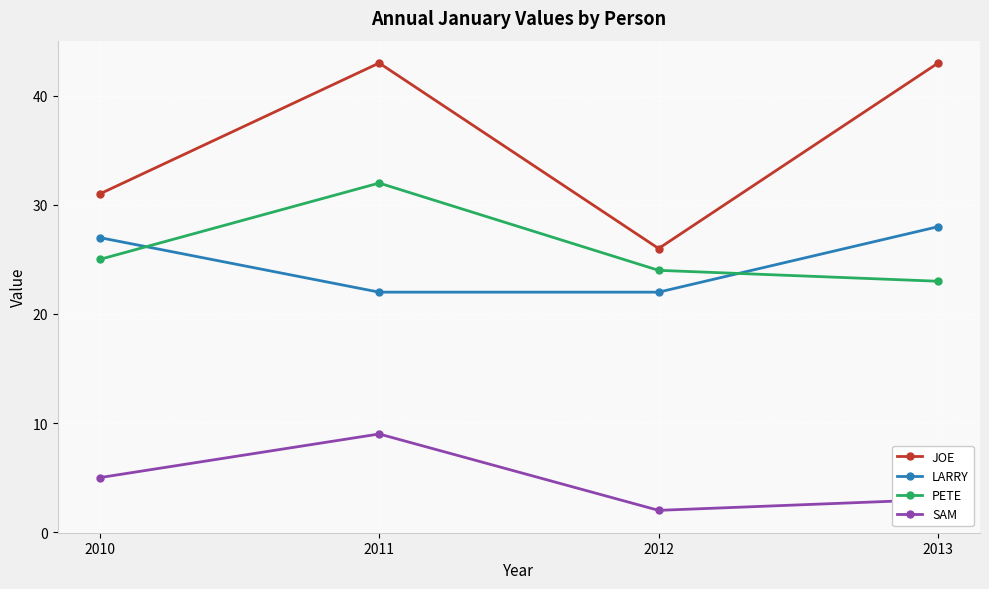

Reading right to left, what are all the values shown in this chart?

JOE: 43	26	43	31
LARRY: 28	22	22	27
PETE: 23	24	32	25
SAM: 3	2	9	5